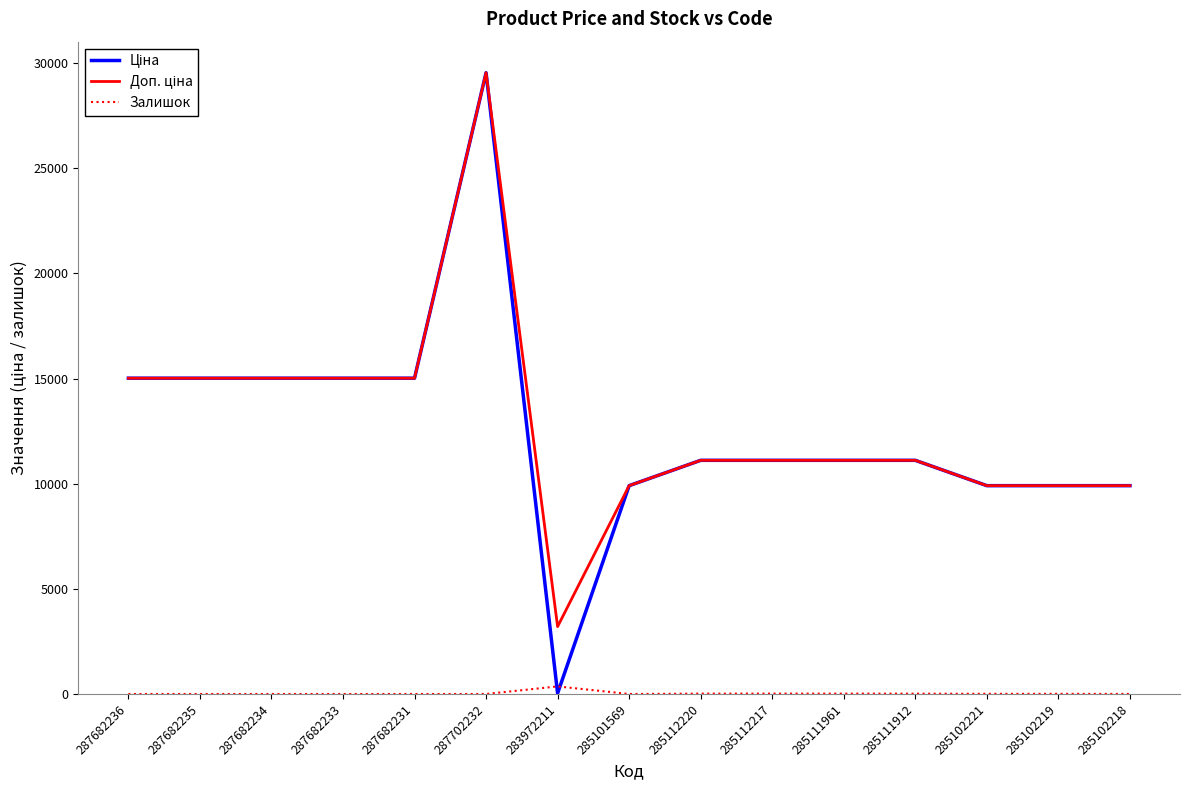

Is it true that Залишок equals 0.0 at 287682231?

True